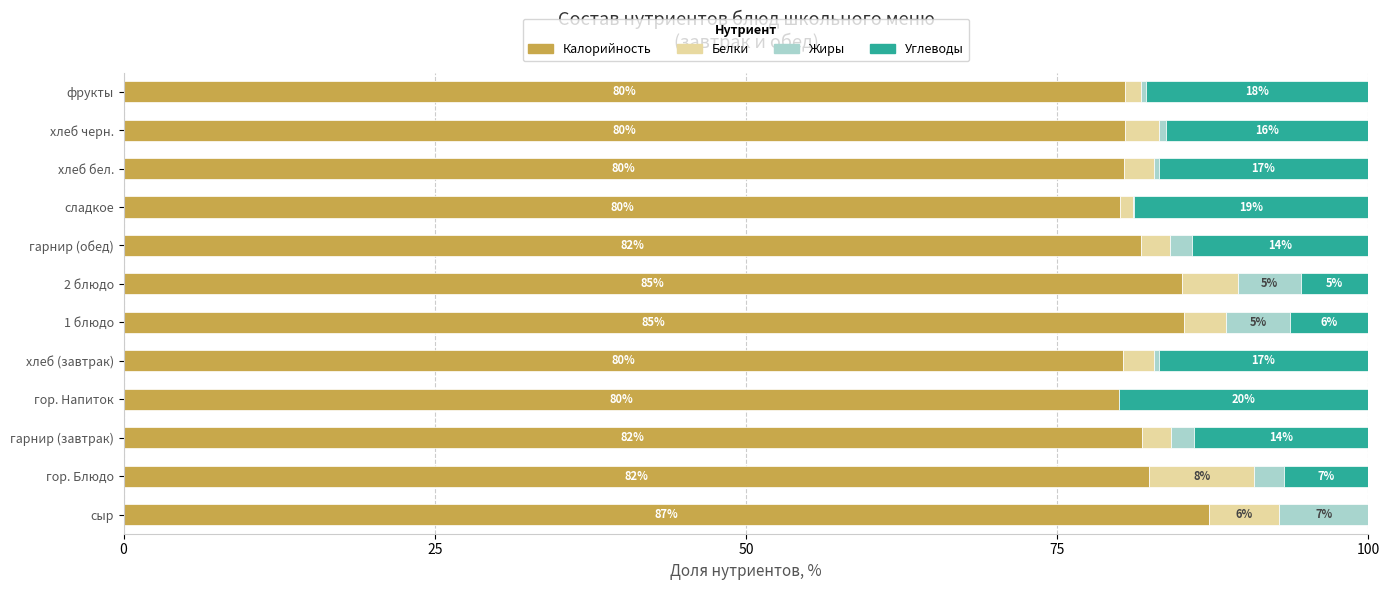

What is the total value across all series at 2 блюдо?

100.0